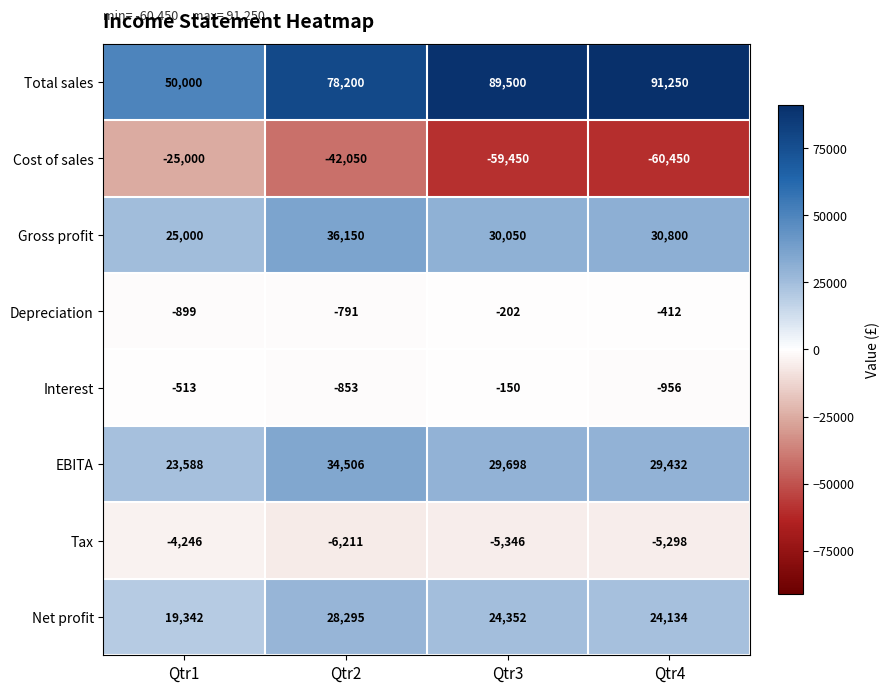

Which series changed the most between Qtr2 and Qtr4?

Cost of sales